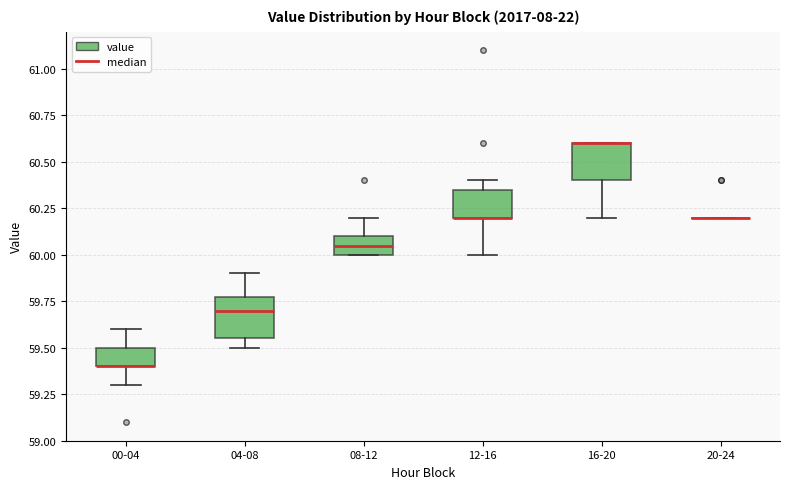

Where is the upper edge of the box for 12-16 on the y-axis? The values are not printed on the chart, so give them approximately, as read against the axis.

60.35